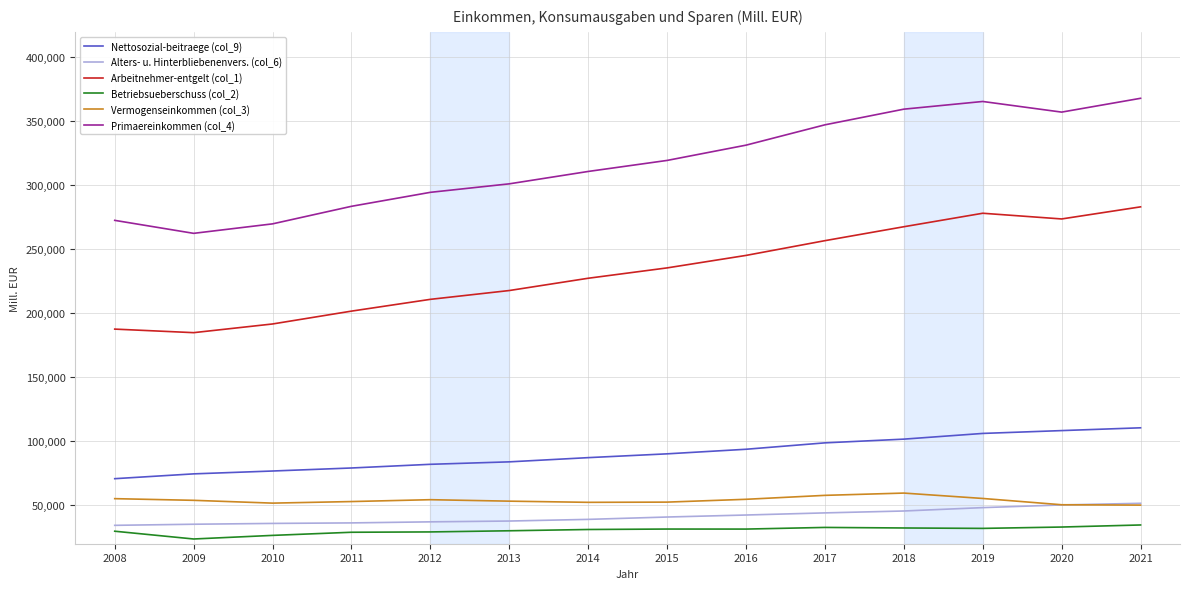

What is the average value of the Primaereinkommen (col_4) series?

317466.0